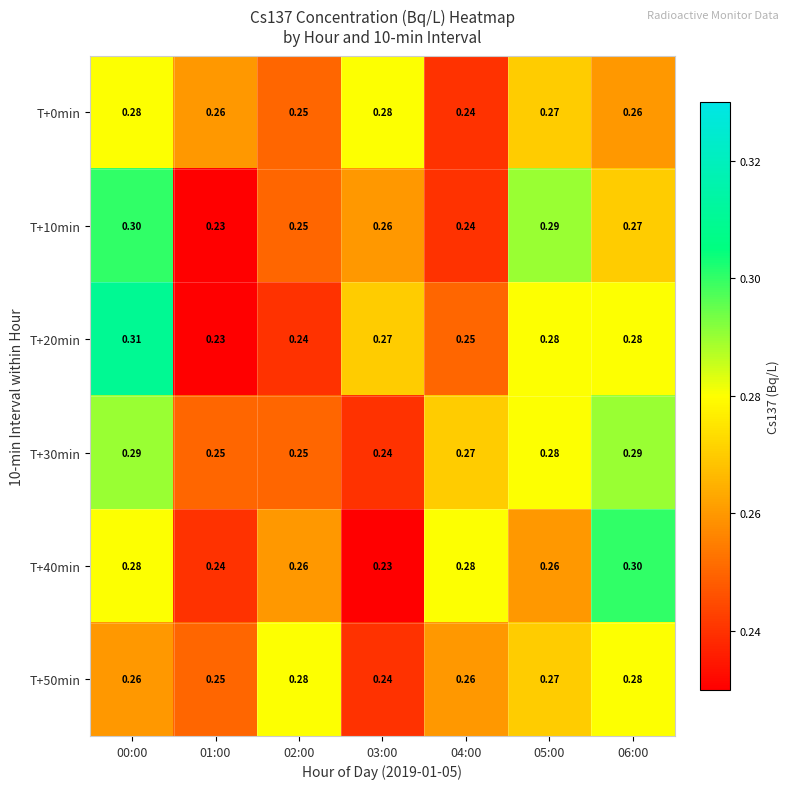

Reading left to right, list all the values displayed in this chart.

T+0min: 00:00=0.3	01:00=0.3	02:00=0.2	03:00=0.3	04:00=0.2	05:00=0.3	06:00=0.3
T+10min: 00:00=0.3	01:00=0.2	02:00=0.2	03:00=0.3	04:00=0.2	05:00=0.3	06:00=0.3
T+20min: 00:00=0.3	01:00=0.2	02:00=0.2	03:00=0.3	04:00=0.2	05:00=0.3	06:00=0.3
T+30min: 00:00=0.3	01:00=0.2	02:00=0.2	03:00=0.2	04:00=0.3	05:00=0.3	06:00=0.3
T+40min: 00:00=0.3	01:00=0.2	02:00=0.3	03:00=0.2	04:00=0.3	05:00=0.3	06:00=0.3
T+50min: 00:00=0.3	01:00=0.2	02:00=0.3	03:00=0.2	04:00=0.3	05:00=0.3	06:00=0.3